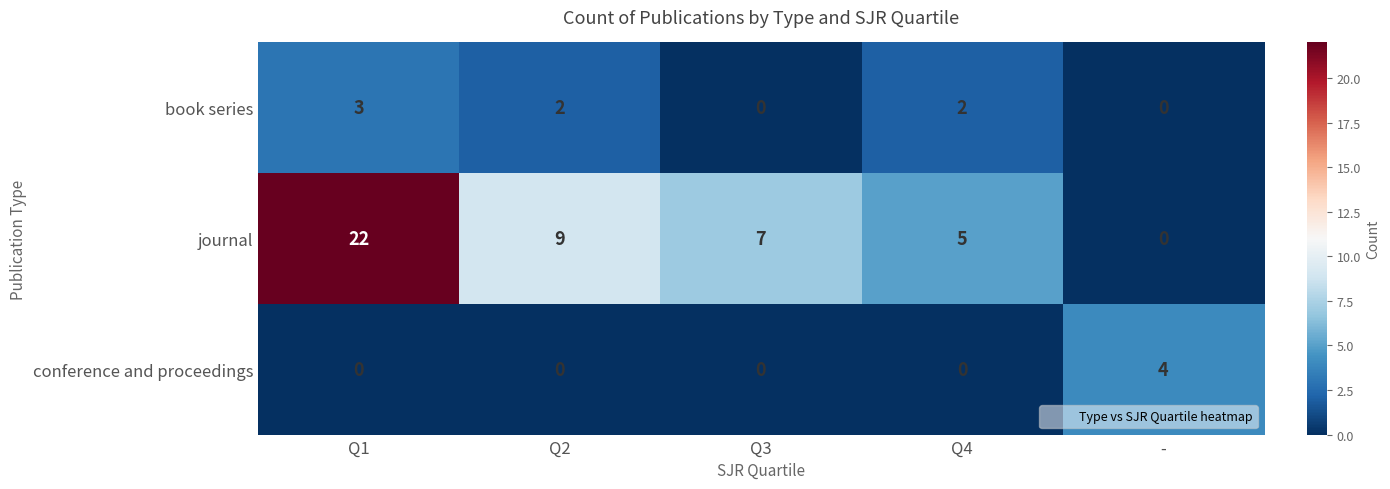

How many distinct data groups are displayed?

3